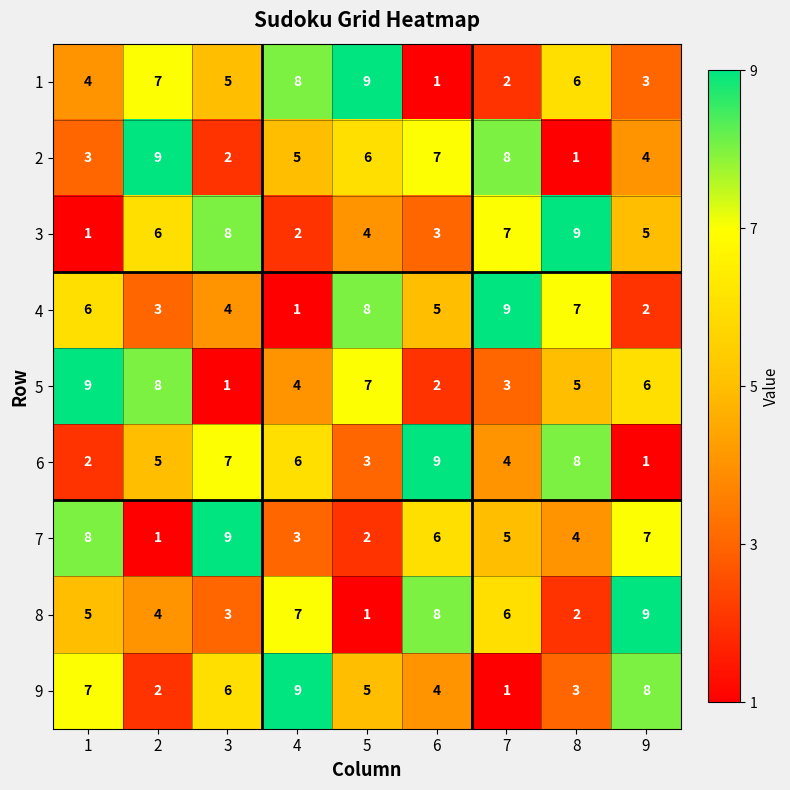

What is the difference between the maximum and second lowest values in the 4 series?

7